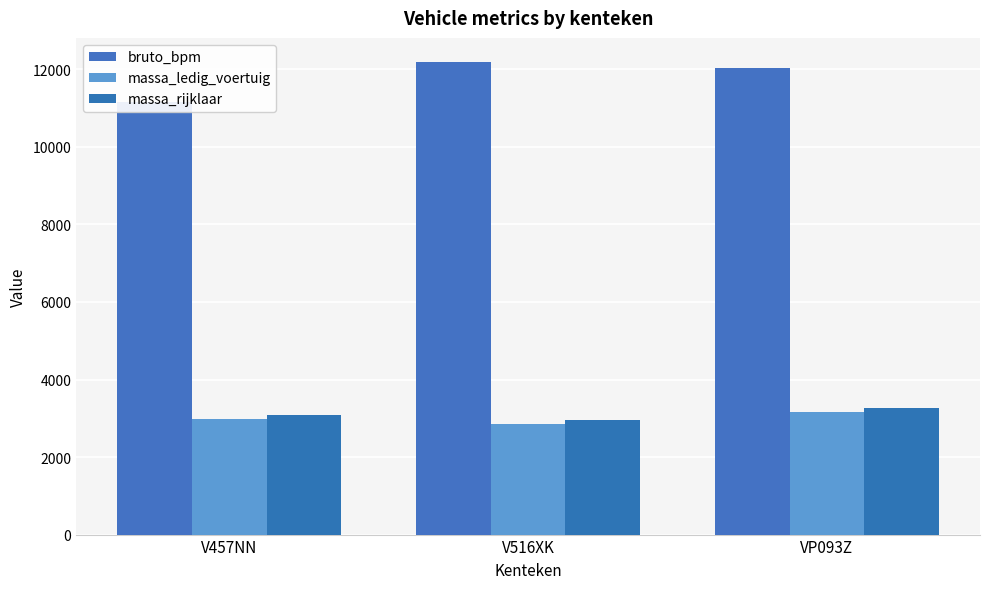

Reading left to right, list all the values displayed in this chart.

bruto_bpm: V457NN=11147	V516XK=12201	VP093Z=12022
massa_ledig_voertuig: V457NN=2975	V516XK=2847	VP093Z=3170
massa_rijklaar: V457NN=3075	V516XK=2947	VP093Z=3270